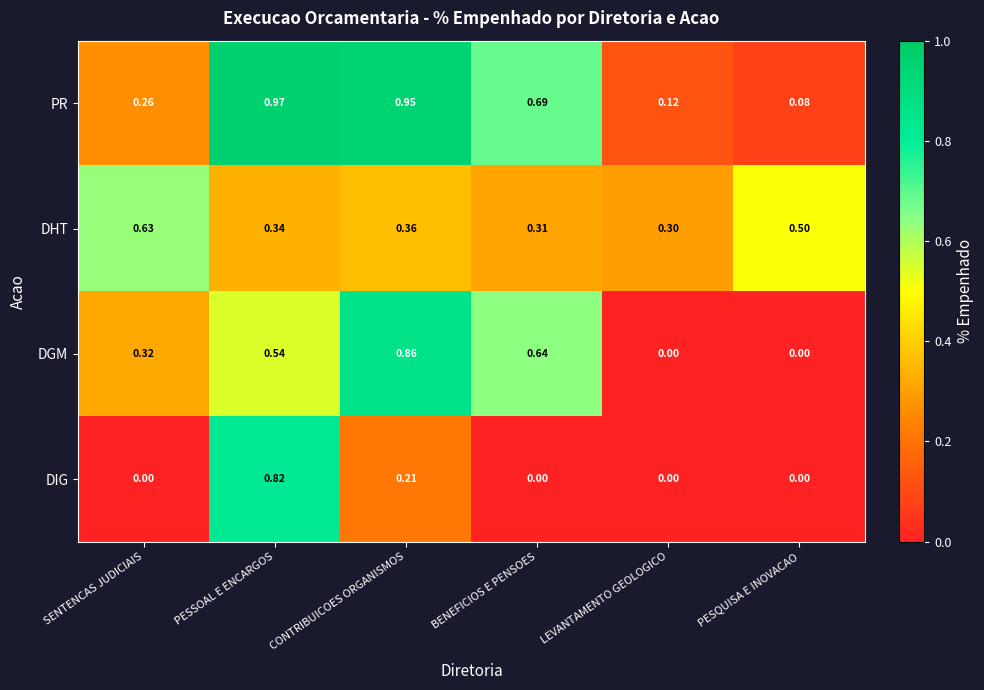

Which series has the widest spread of values?

PR